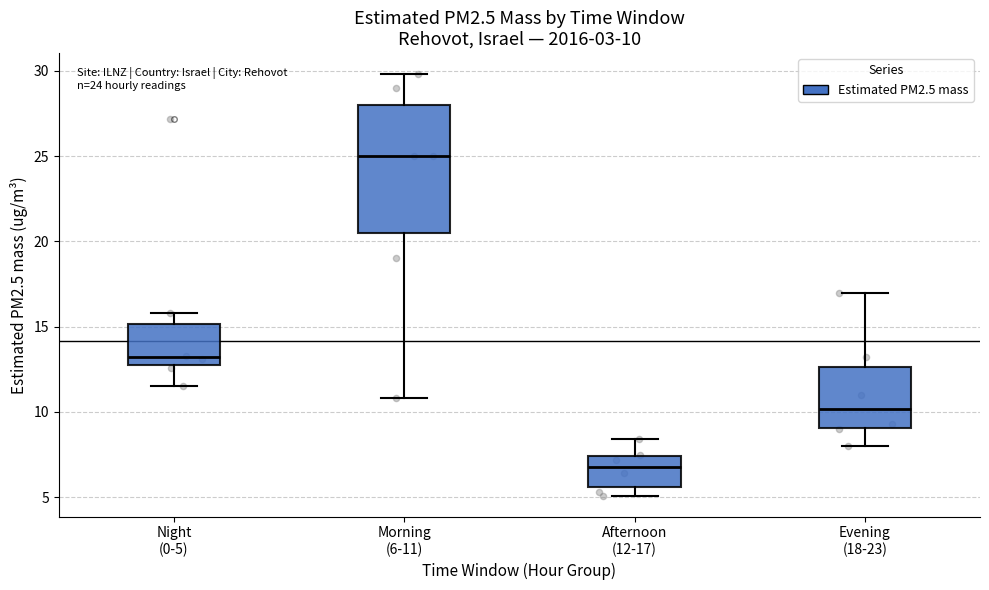

Which box has the lowest median line?

Afternoon (12-17)